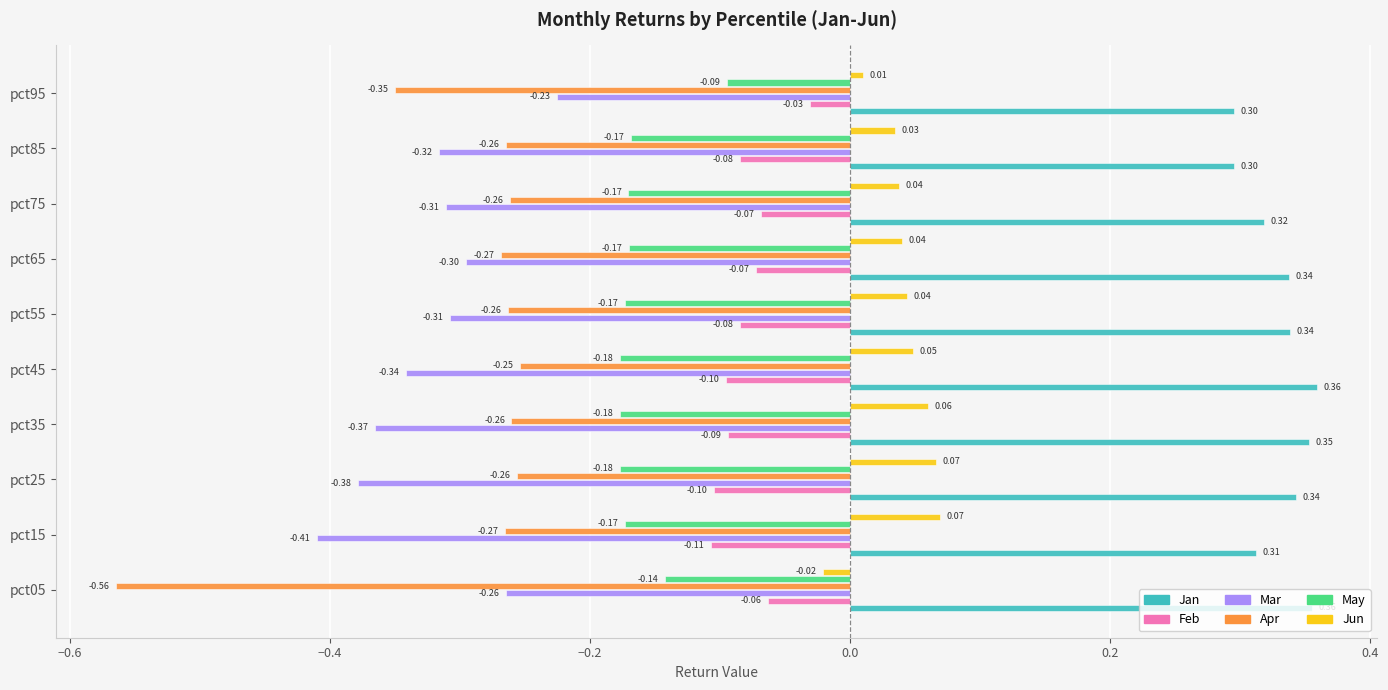

At which category is the sum across all series the highest?

pct95